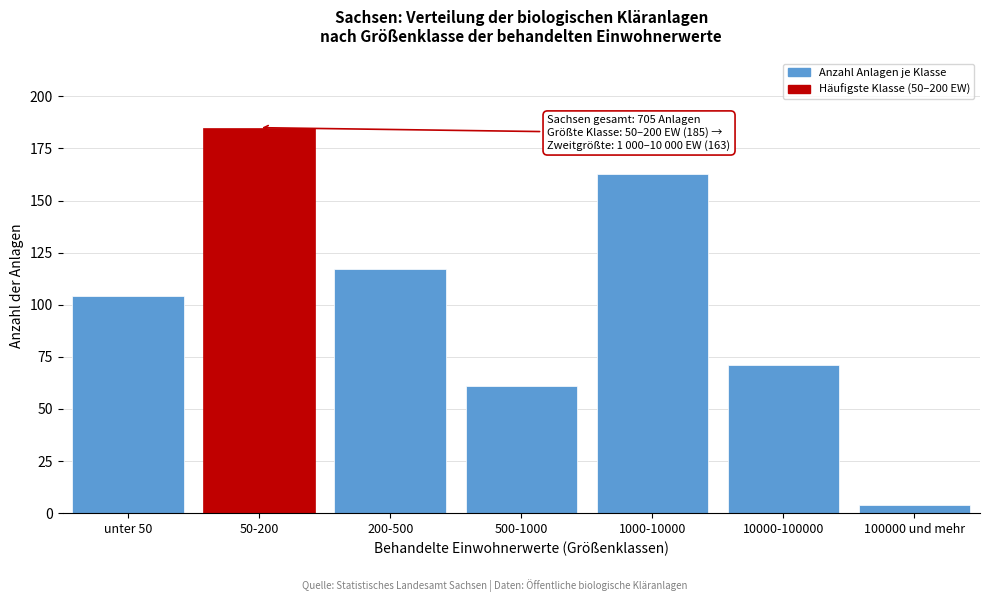

Reading left to right, what are all the values shown in this chart?

unter 50=104	50-200=185	200-500=117	500-1000=61	1000-10000=163	10000-100000=71	100000 und mehr=4